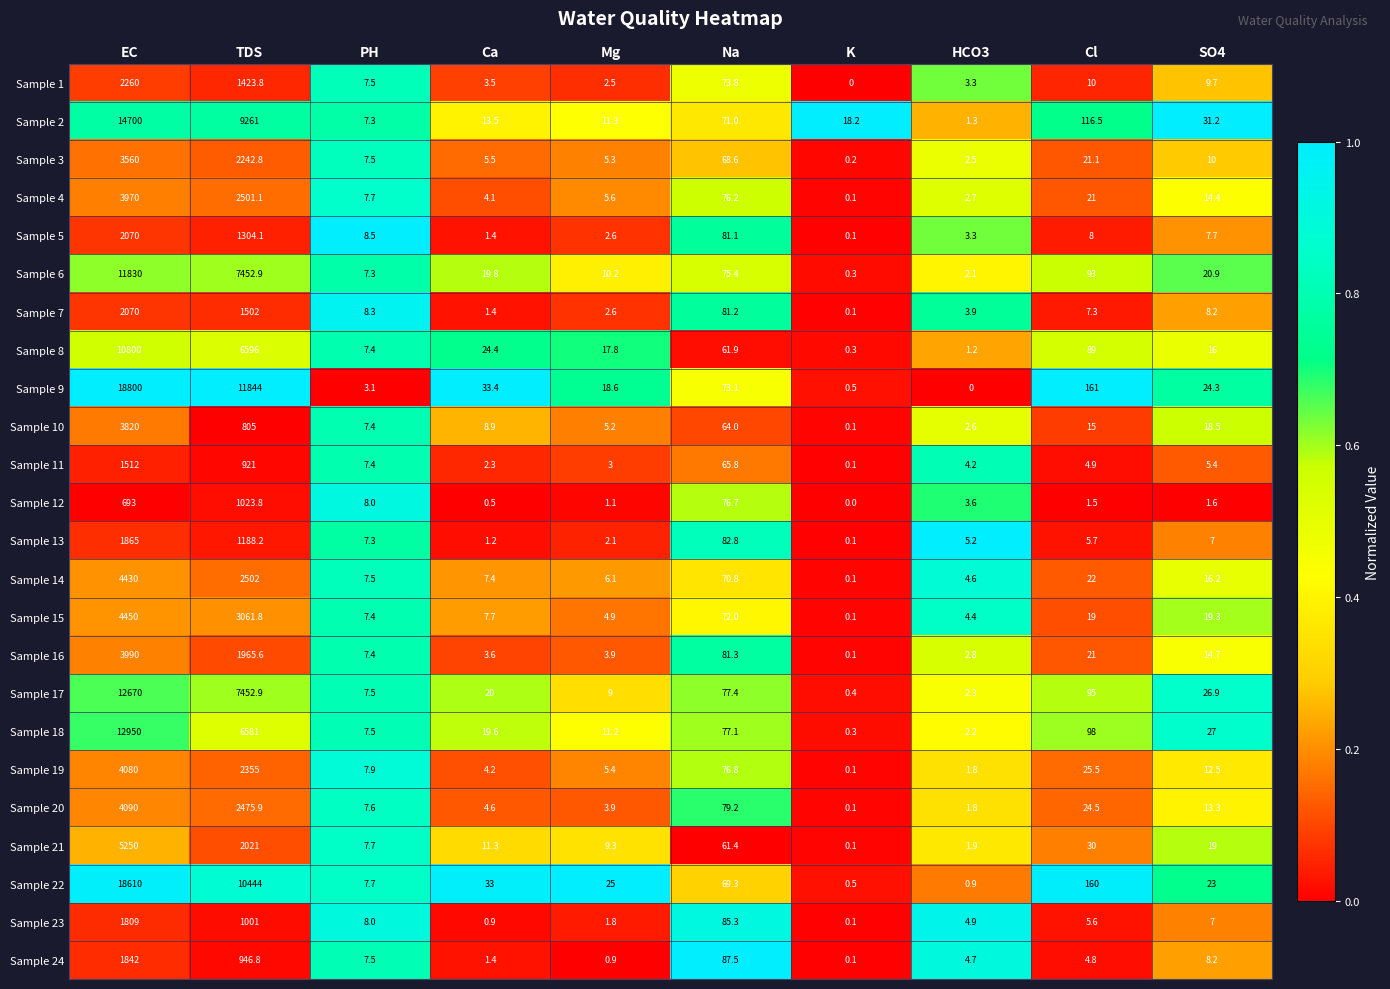

List the labels in order of Sample 19 value, smallest first.

K, HCO3, Ca, Mg, PH, SO4, Cl, Na, TDS, EC